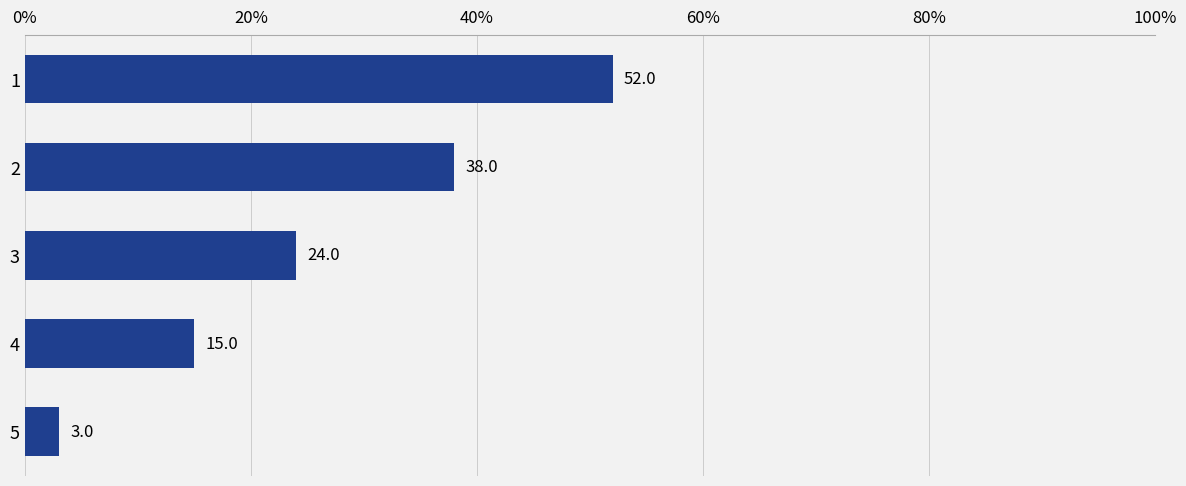

Approximately how many times larger is the value at 1 compared to 3?

2.2